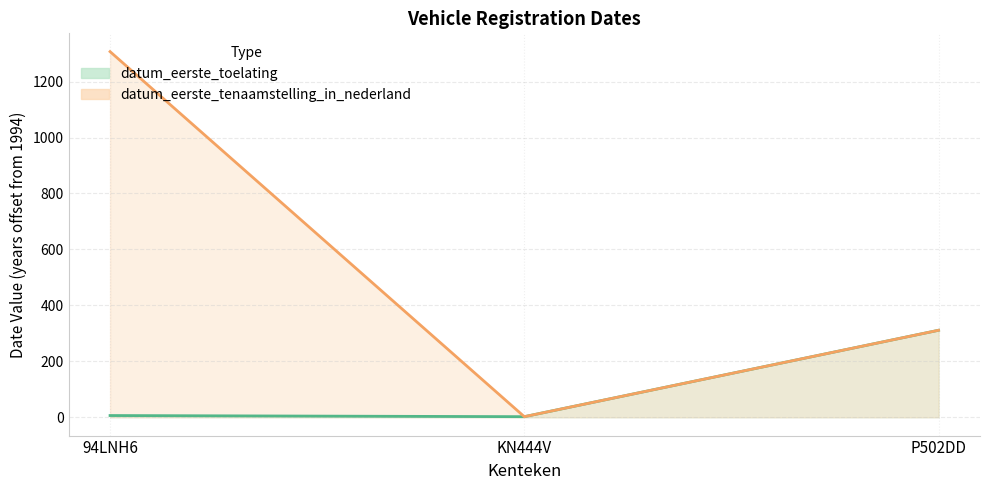

Read the datum_eerste_tenaamstelling_in_nederland value at 94LNH6.

1307.1